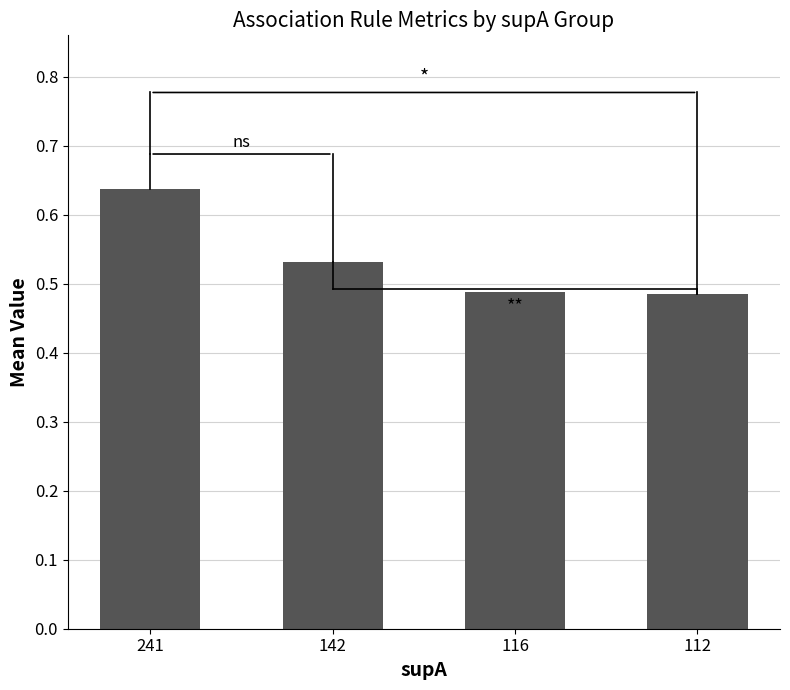

Which category has the highest value across all series?

241